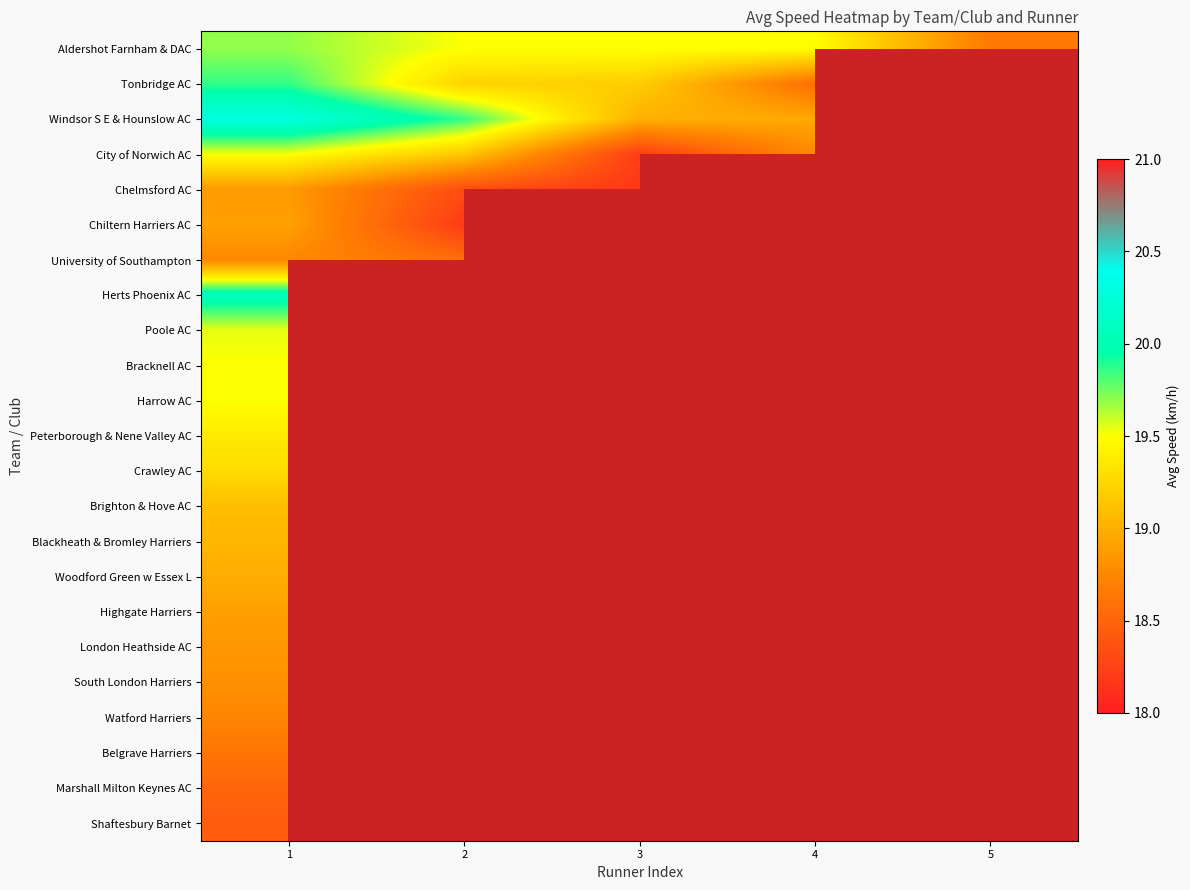

Where is Watford Harriers nearest to the value 18?

1